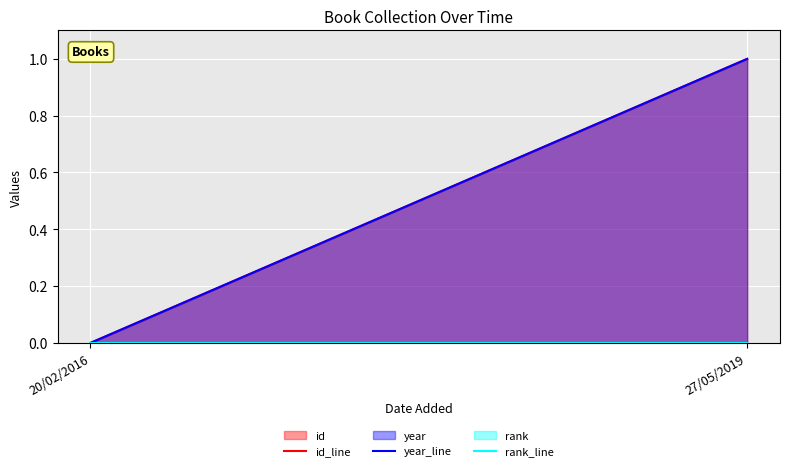

True or false: year_line has a value of 1.0 at 27/05/2019.

True